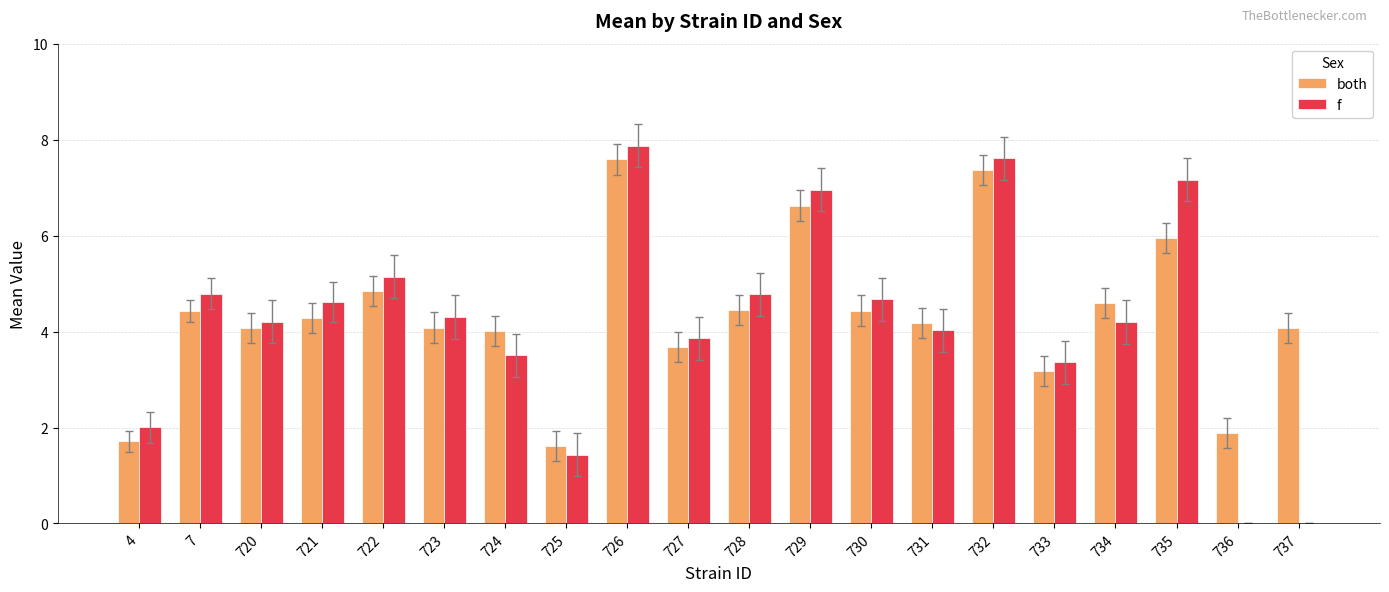

What is the maximum value for both?

7.6